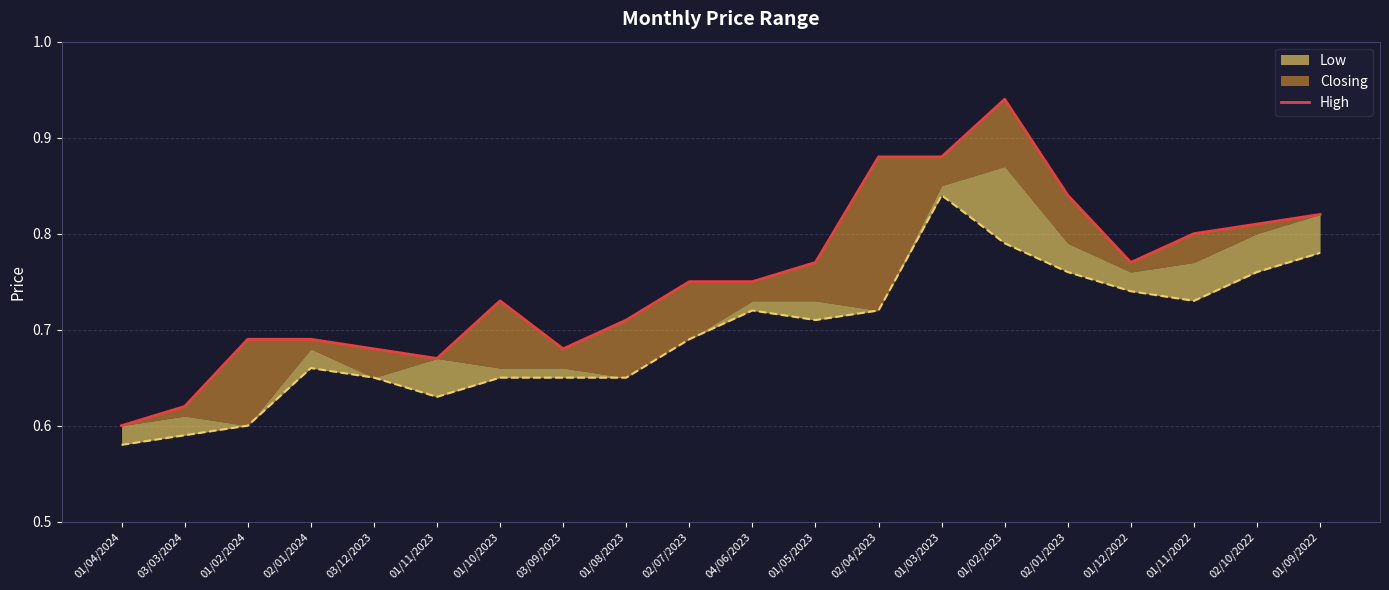

What is the value of the 12th point from the left?

0.8